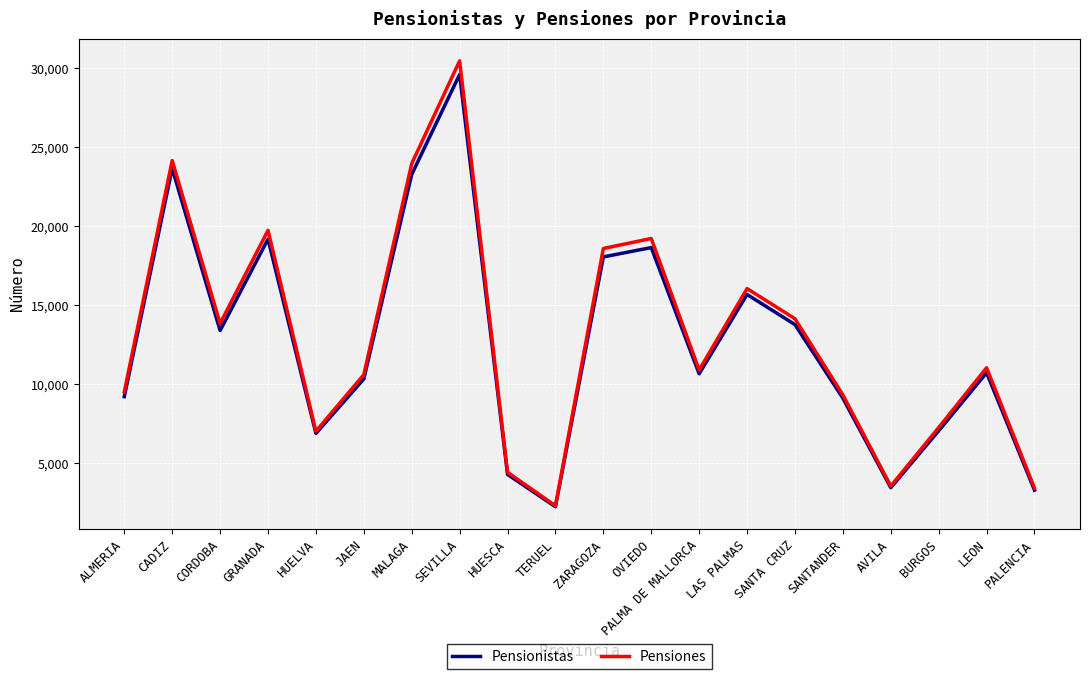

What is the total value across all series at AVILA?

7002